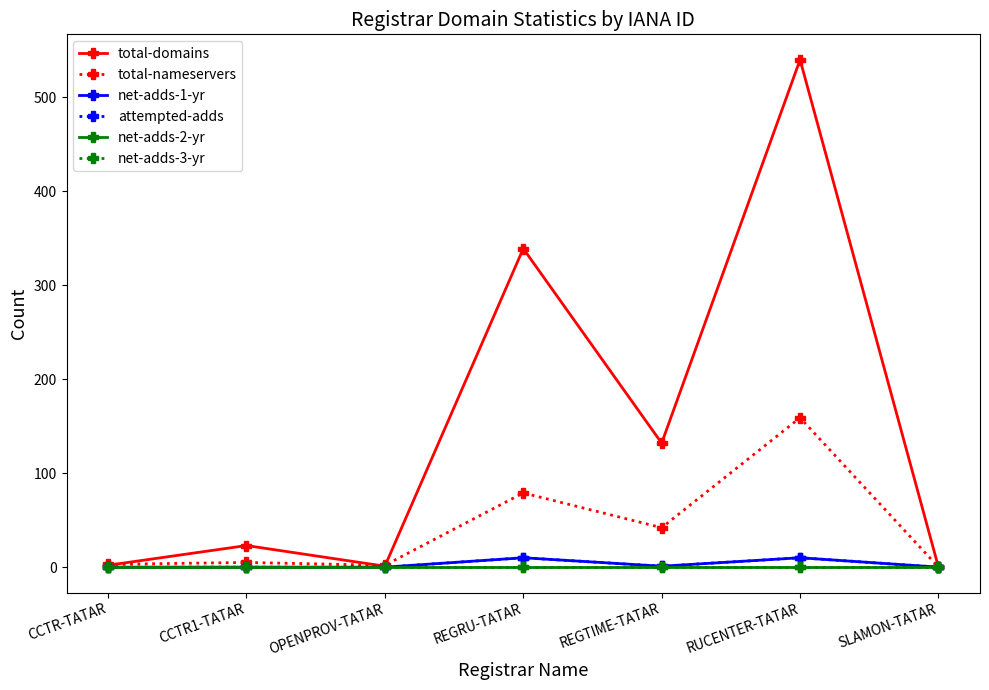

Reading right to left, what are all the values shown in this chart?

total-domains: 0	540	132	339	1	23	2
total-nameservers: 0	159	42	79	2	5	3
net-adds-1-yr: 0	10	1	10	0	0	0
attempted-adds: 0	10	1	10	0	0	0
net-adds-2-yr: 0	0	0	0	0	0	0
net-adds-3-yr: 0	0	0	0	0	0	0